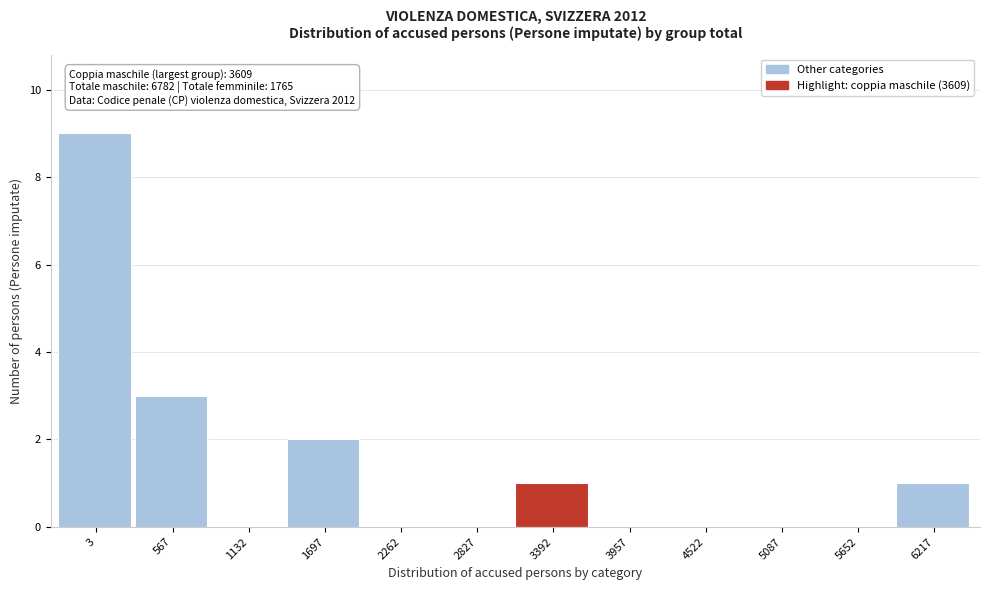

Reading left to right, list all the values displayed in this chart.

3=9	567=3	1132=0	1697=2	2262=0	2827=0	3392=1	3957=0	4522=0	5087=0	5652=0	6217=1